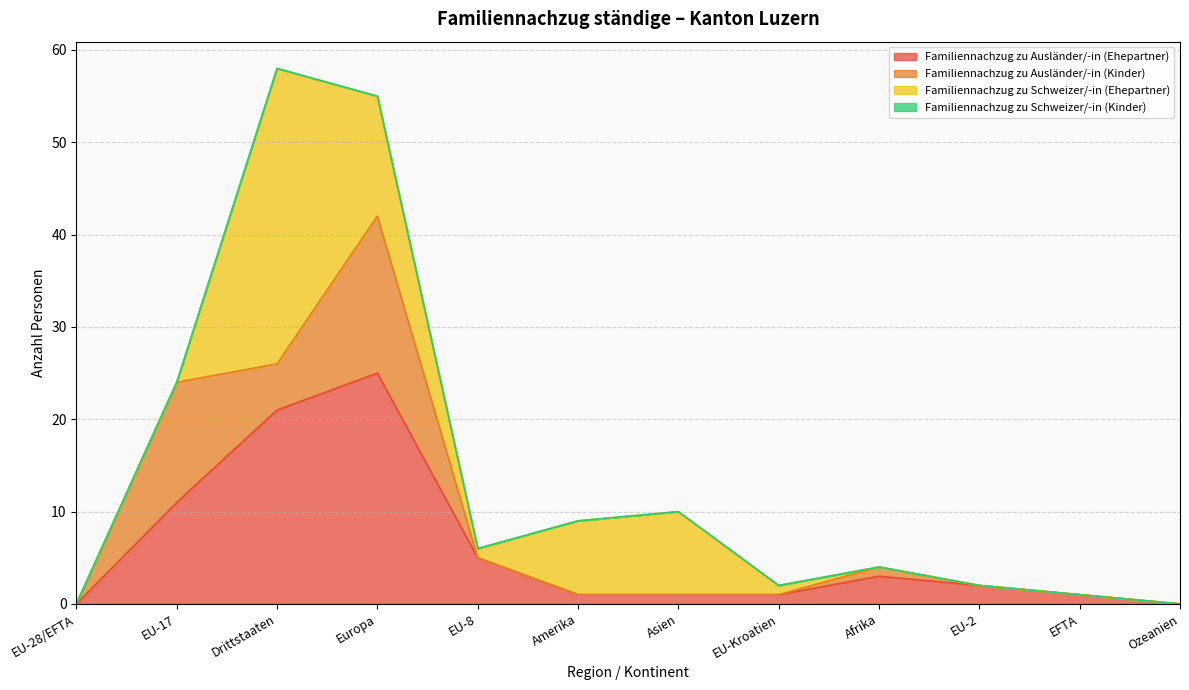

Which series has the widest spread of values?

Familiennachzug zu Schweizer/-in (Ehepartner)